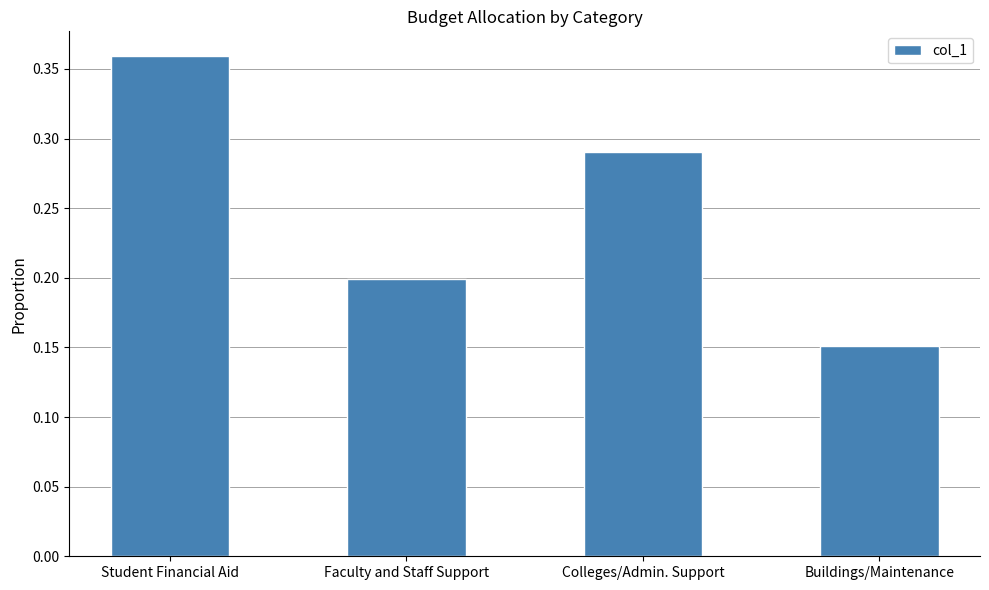

What is the sum of all values?

1.0